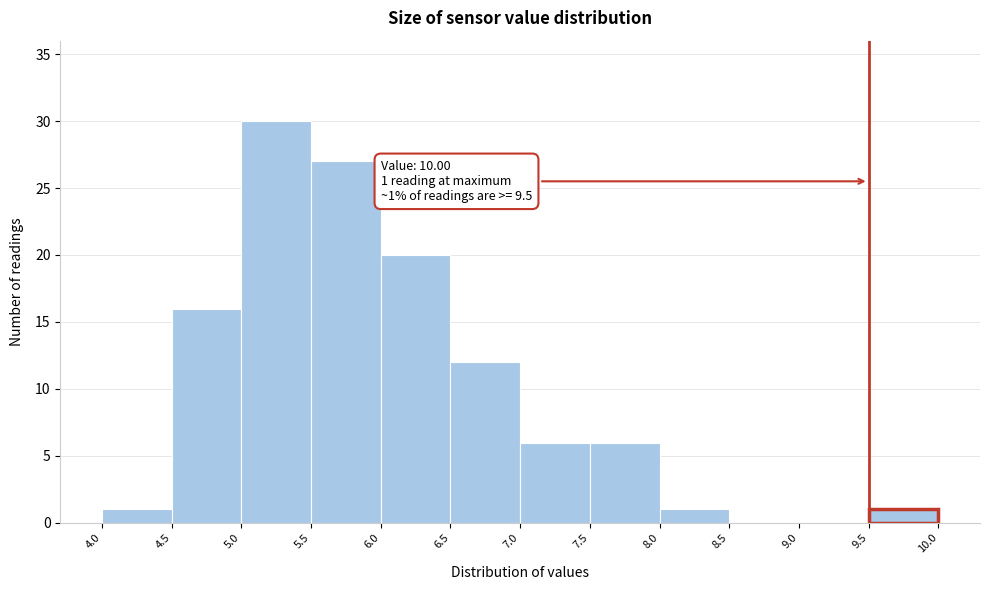

Which range on the x-axis has the tallest bar?

5.0 to 5.5